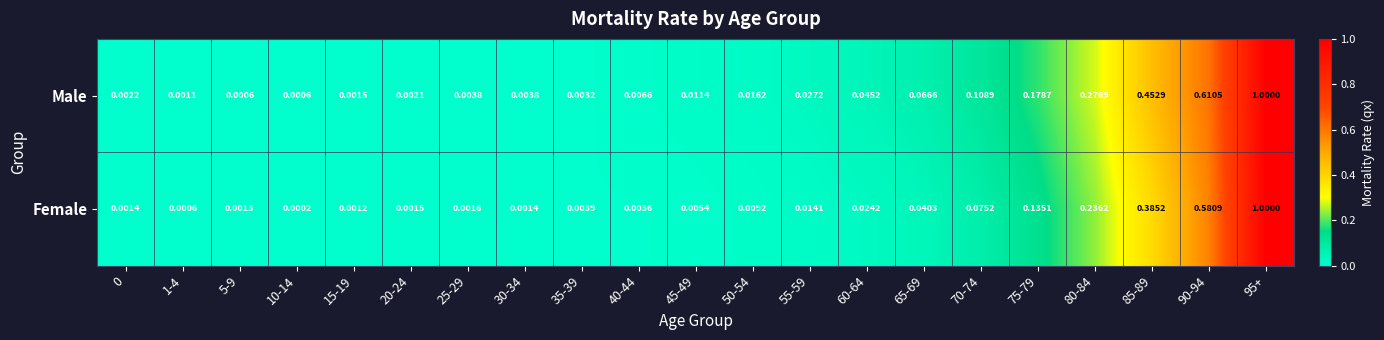

Which series changed the most between 40-44 and 95+?

Female